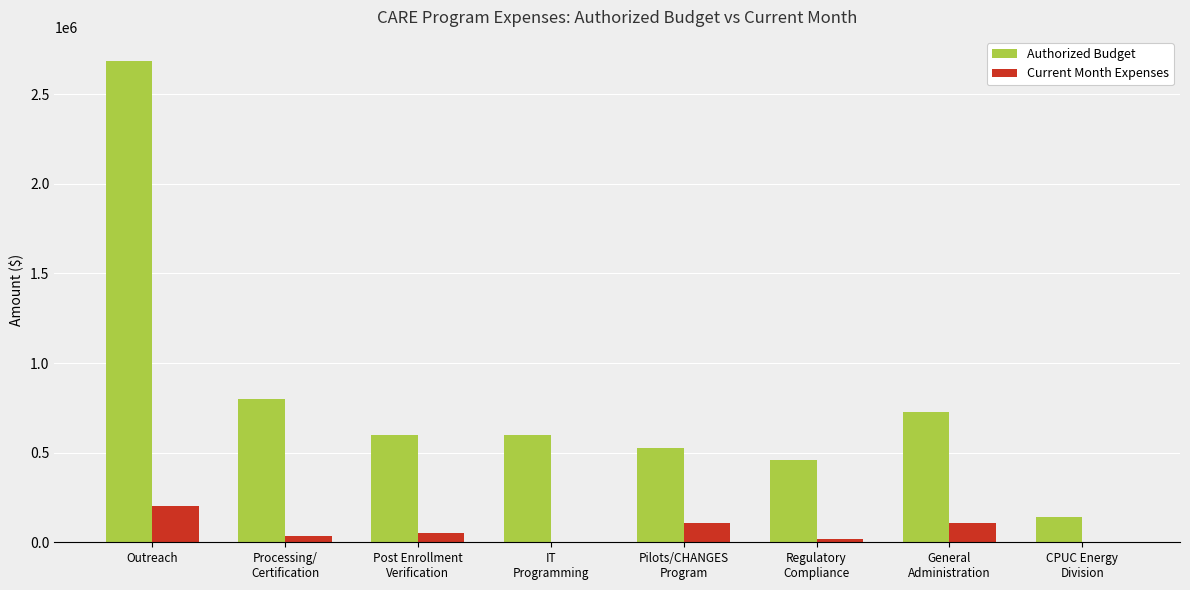

What is the highest value of the Authorized Budget series?

2684843.0